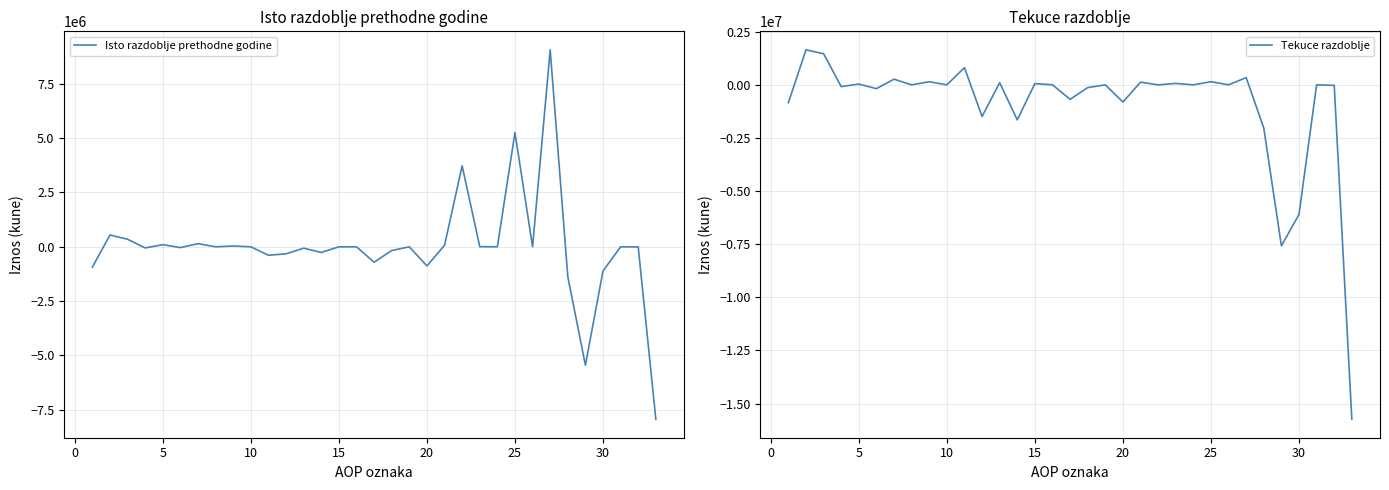

How many lines are shown in the chart?

2